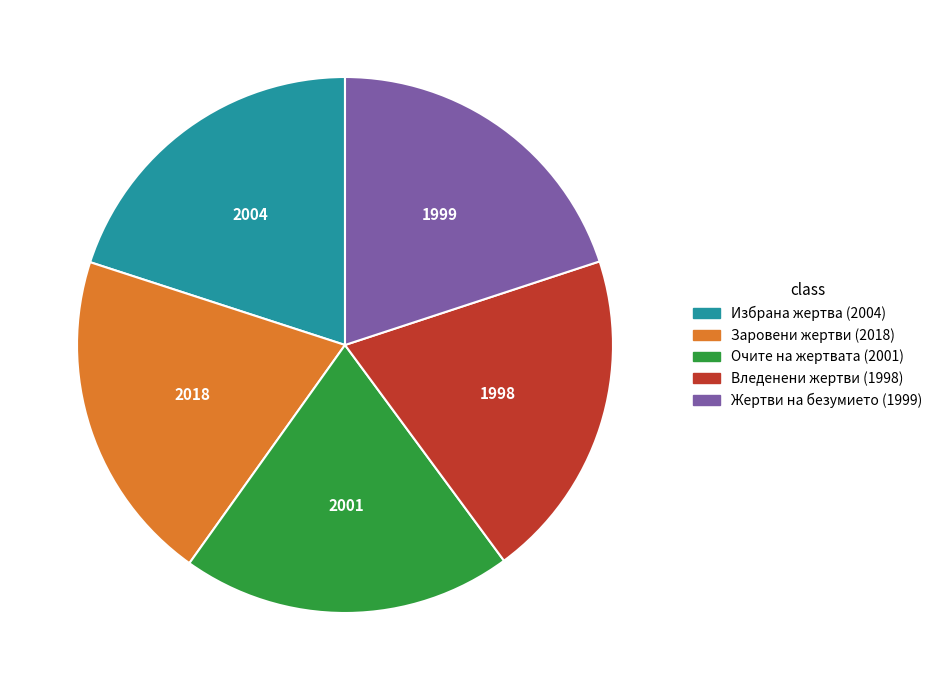

Count the number of slices in the pie.

5